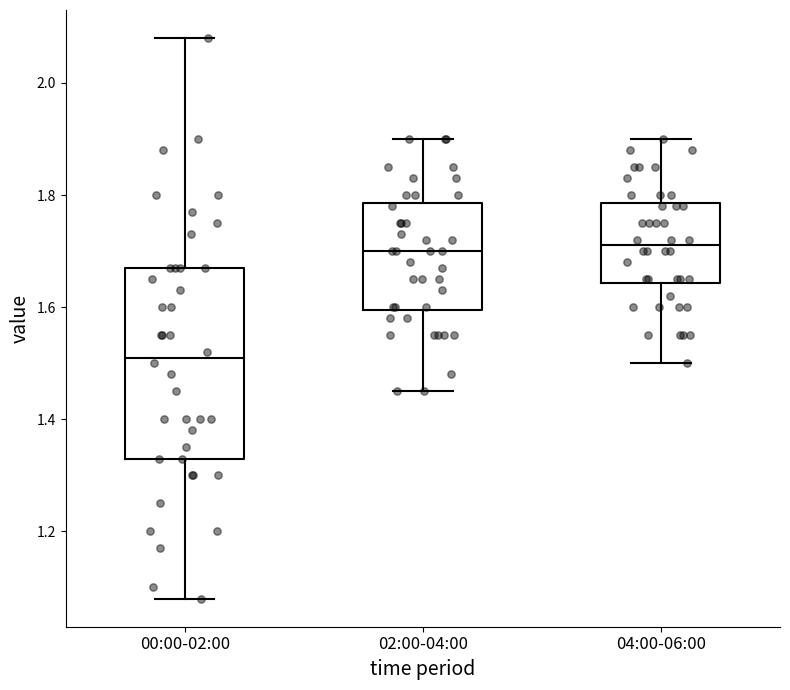

Reading left to right, read every box against the y-axis: the position of its median line, the range the box covers, and the ends of its whiskers. The values are not printed on the chart, so give them approximately, as read against the axis.

00:00-02:00: median 1.52, box 1.34 to 1.68, whiskers 1.08 to 2.08
02:00-04:00: median 1.70, box 1.60 to 1.78, whiskers 1.46 to 1.90
04:00-06:00: median 1.72, box 1.64 to 1.78, whiskers 1.50 to 1.90